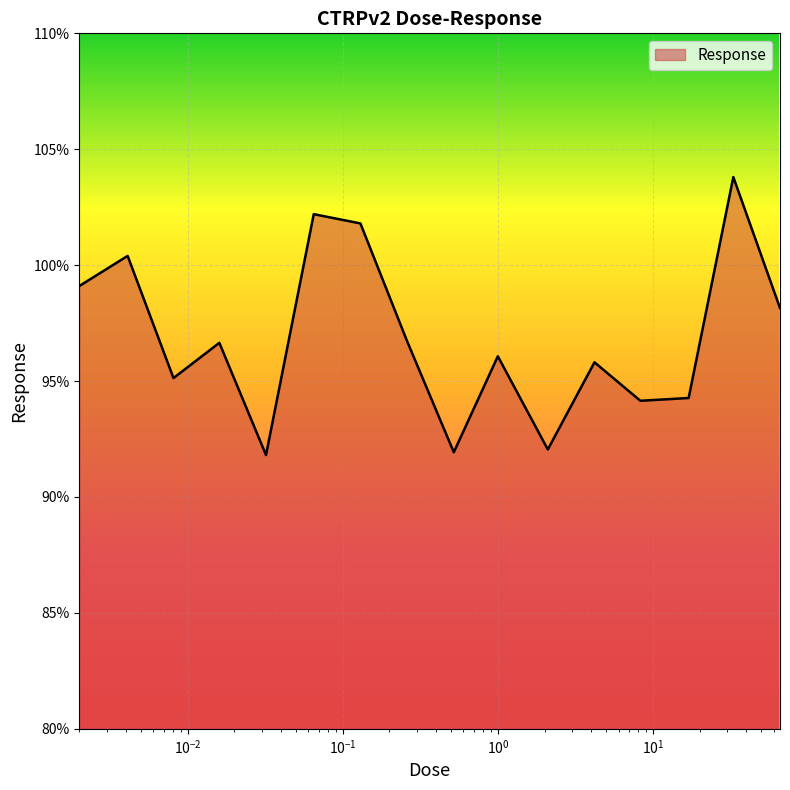

What is the smallest value displayed?

91.8